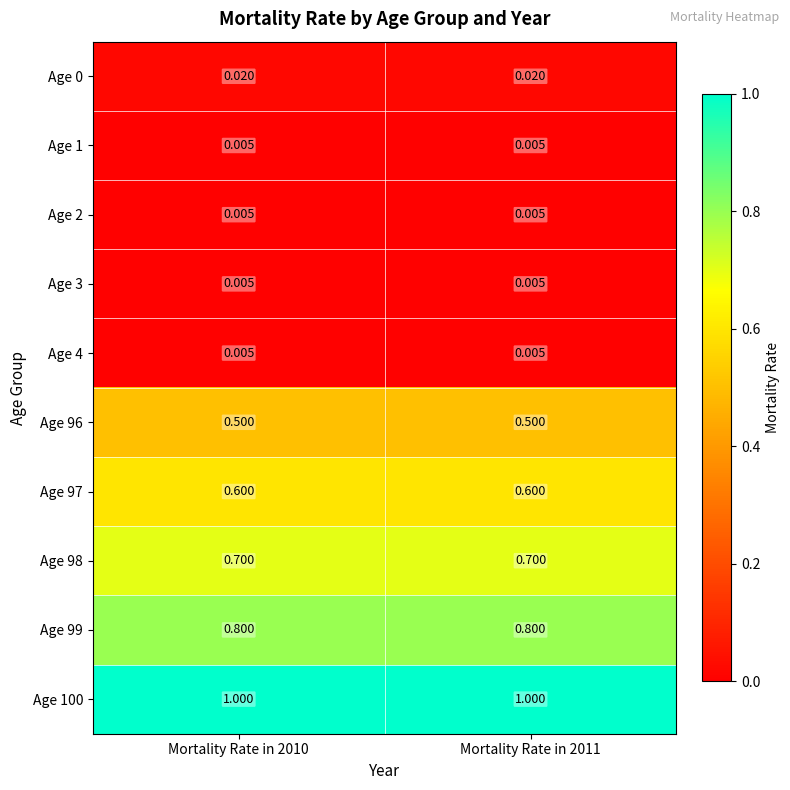

How many distinct data groups are displayed?

10